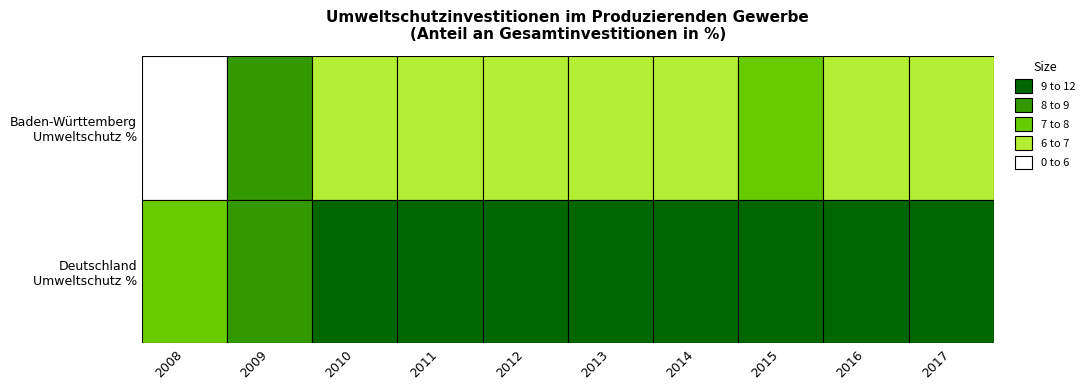

At 2011, list the series in order from smallest to largest.

Baden-Württemberg Umweltschutz %, Deutschland Umweltschutz %